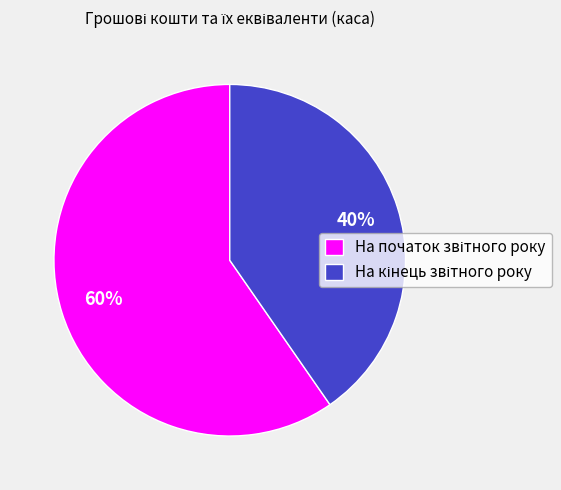

To the nearest percent, what is the average slice percentage?

50%